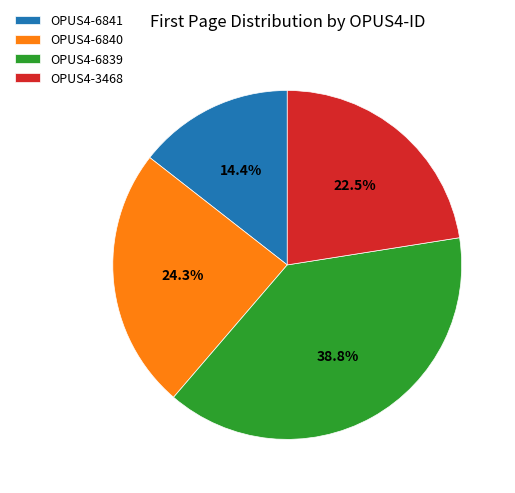

What percentage is the OPUS4-6840 slice, to the nearest percent?

24%